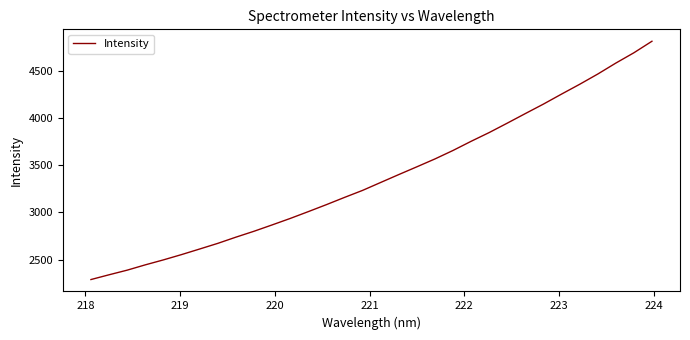

What is the smallest value displayed?

2288.7